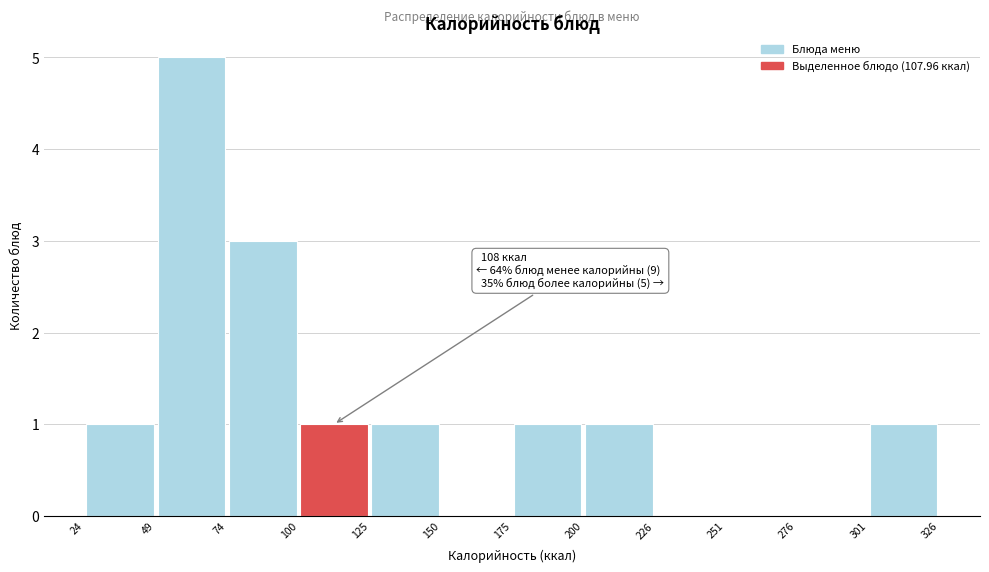

Over which range of the x-axis is the bar tallest?

49 to 74